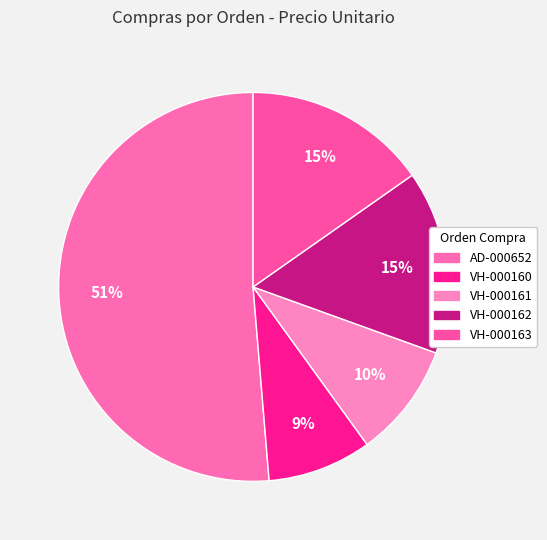

How much of the chart is everything except VH-000162?

84.7%